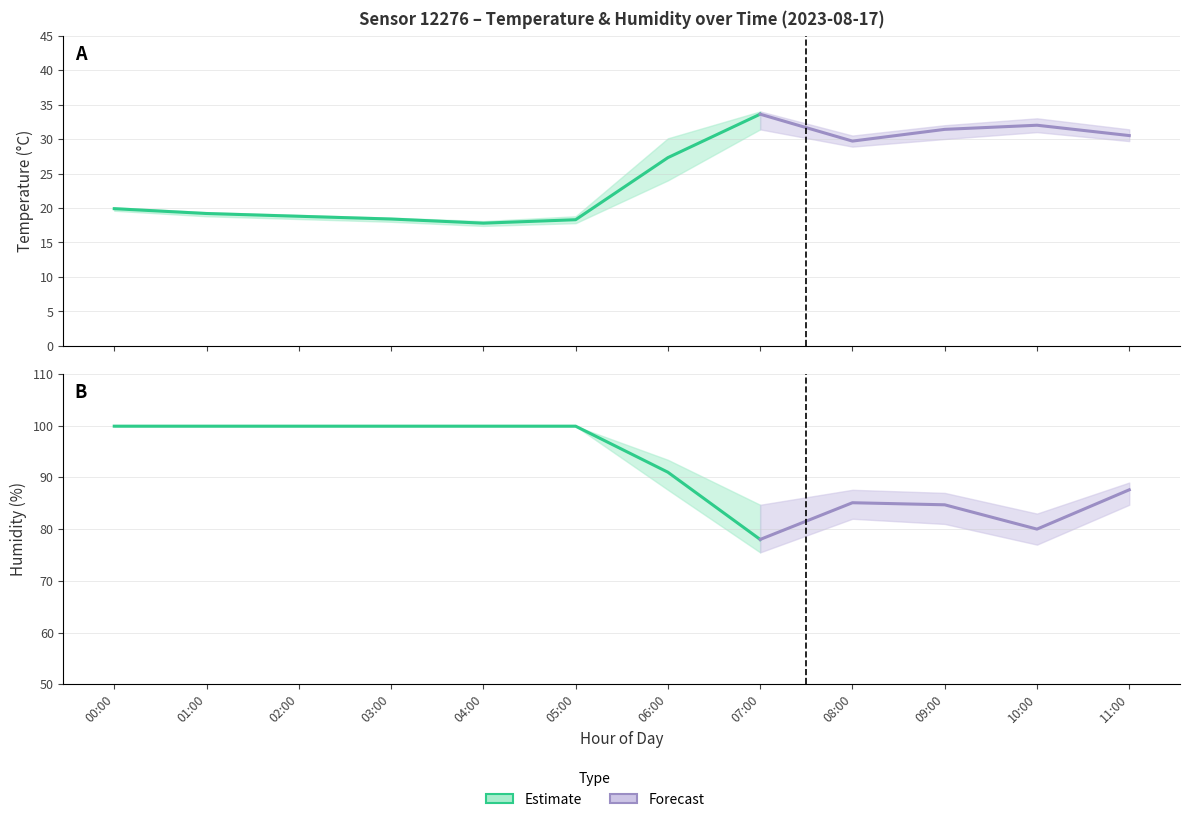

What is the value of the temperature_upper point at the 3rd from the left?

19.0